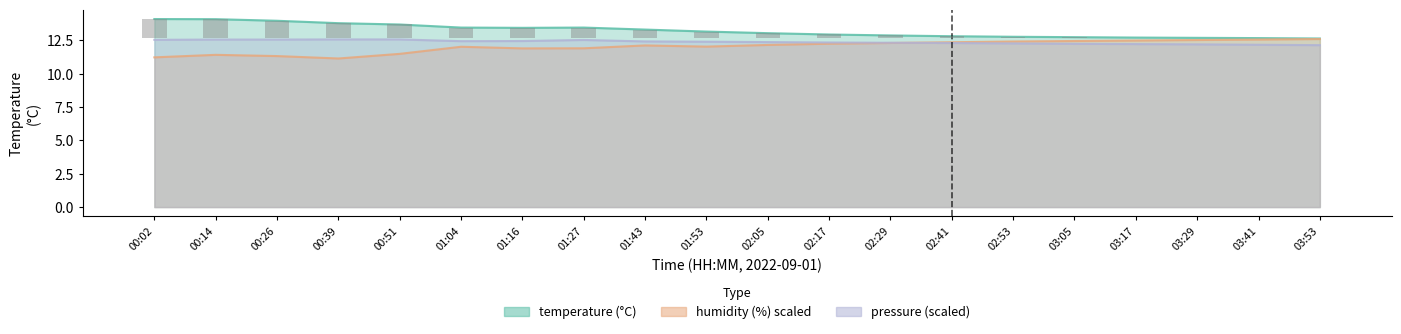

Which has a higher value, 01:53 or 03:41?

01:53